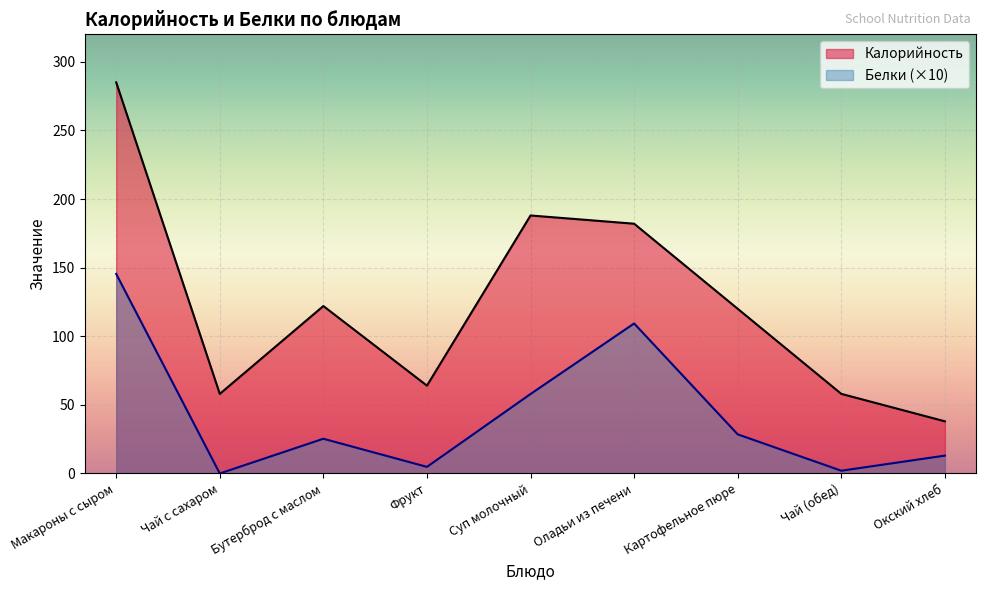

What is the label of the 5th point from the right?

Суп молочный